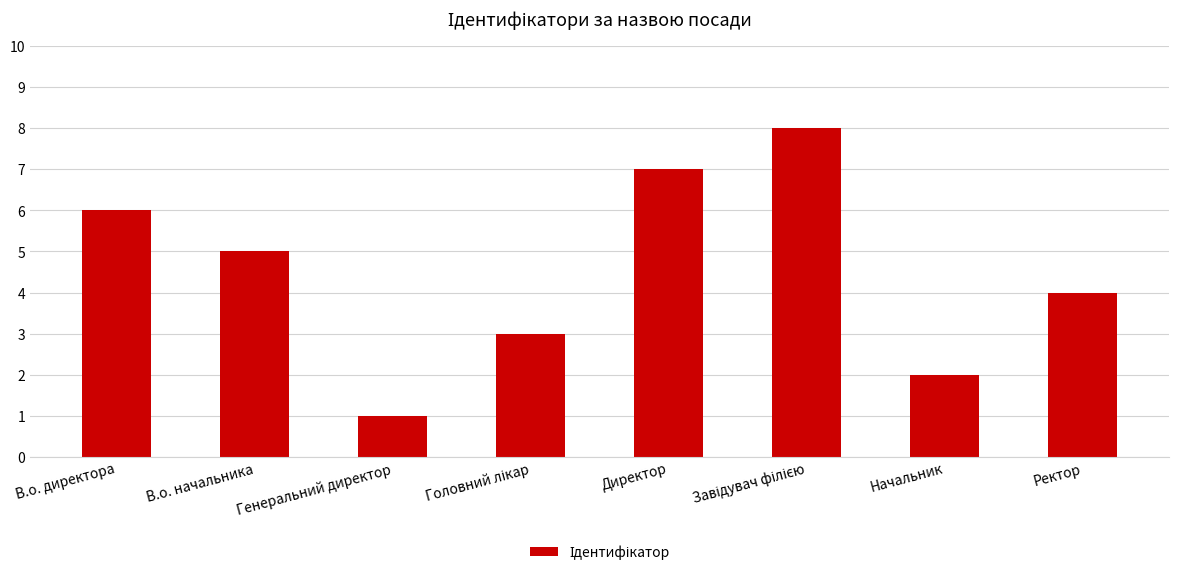

Are the bars grouped side by side (vs. stacked)?

No